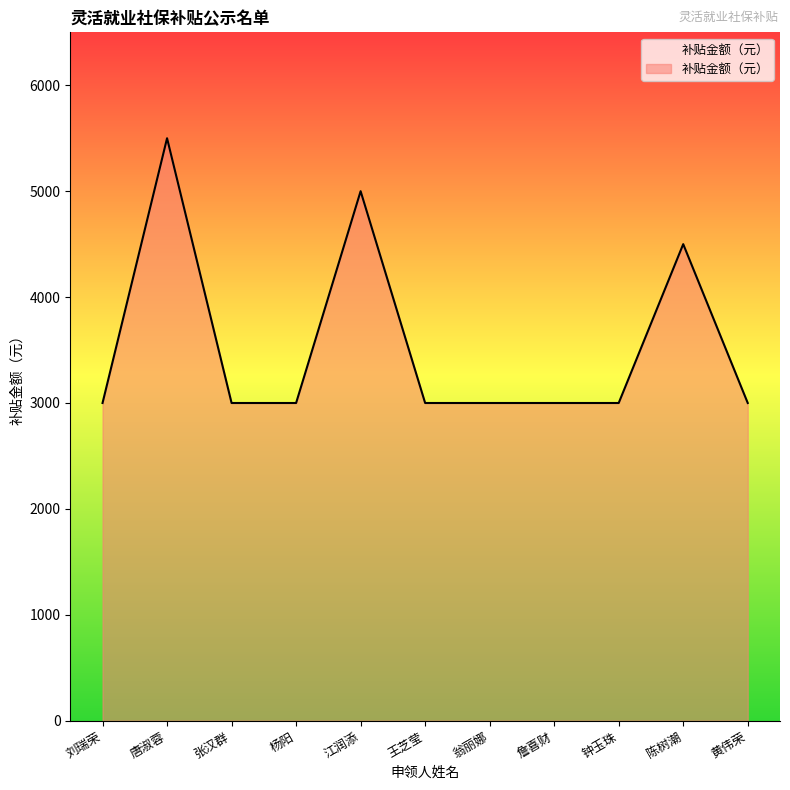

How many series are shown in this chart?

1